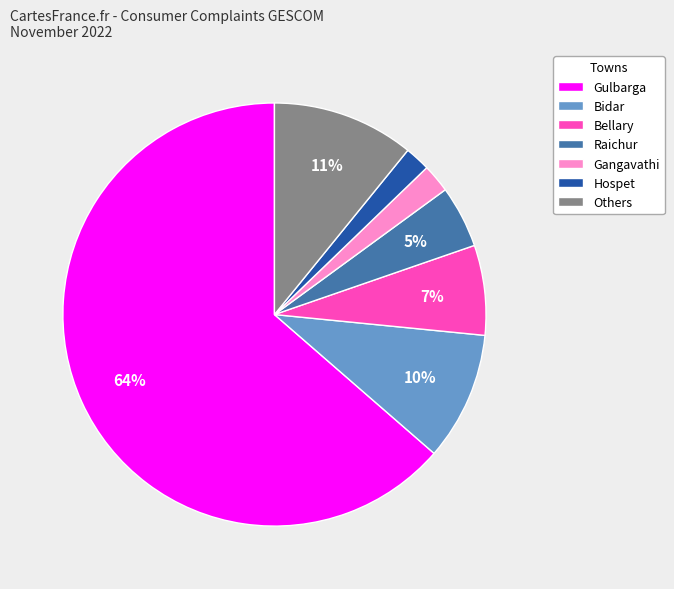

Is it true that Bellary is 7% of the pie?

True